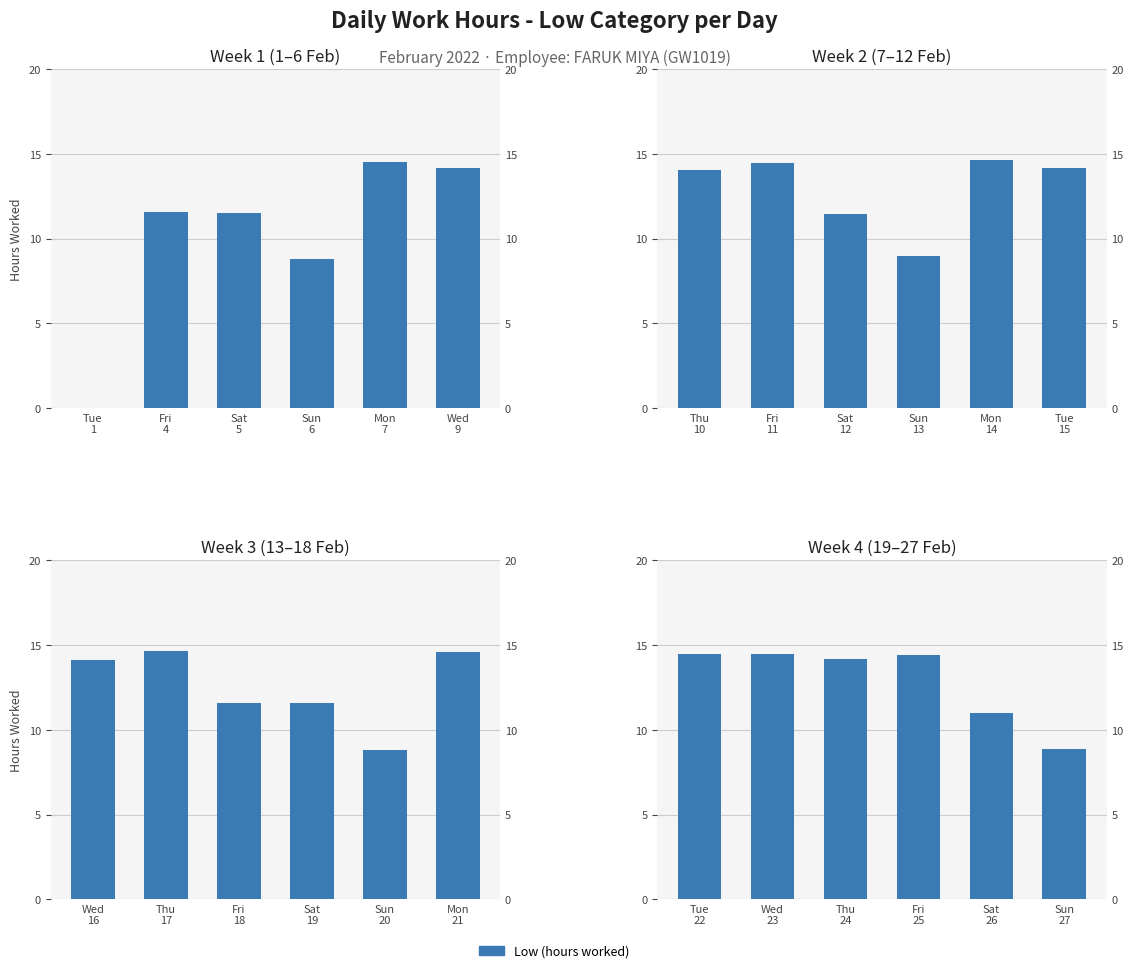

What is the label of the 5th bar from the right?

Wed 23